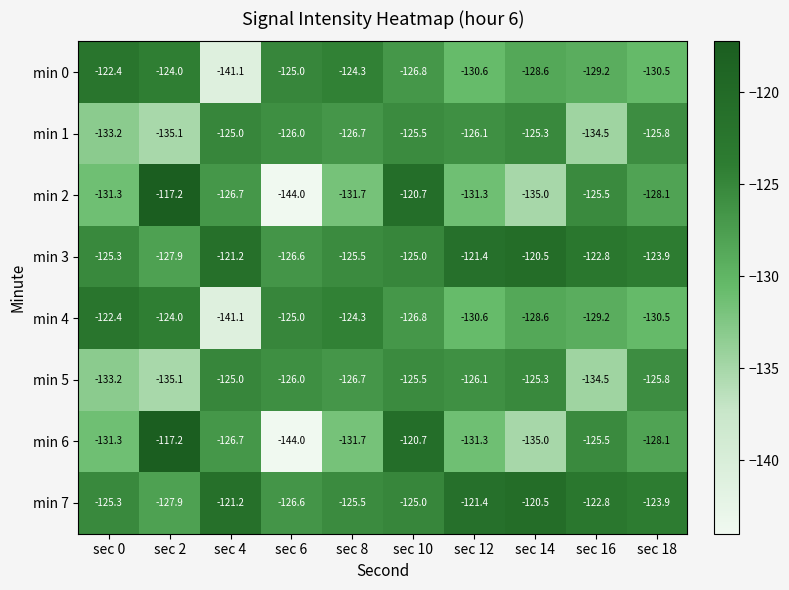

What is the difference between the highest and lowest values at sec 6?

19.0